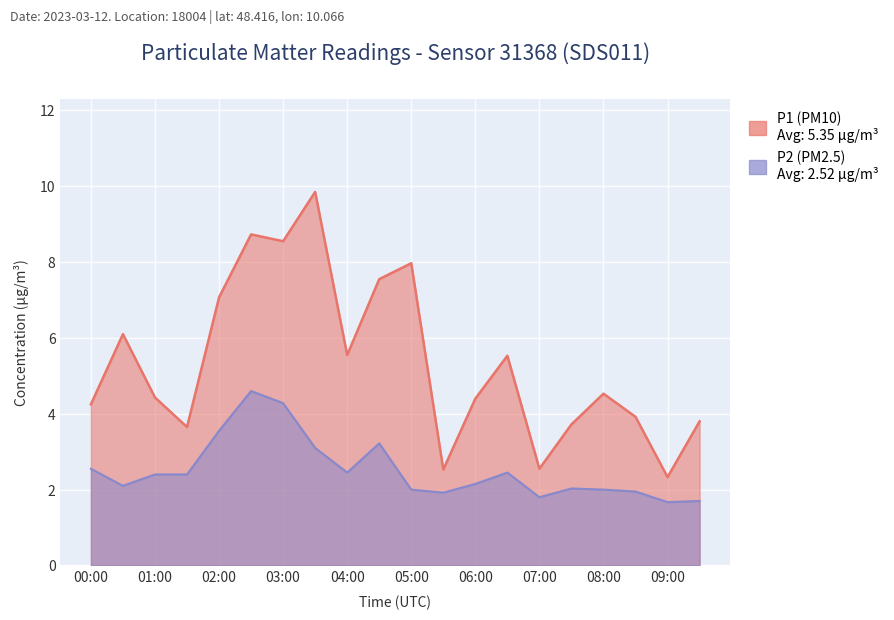

How many lines are shown in the chart?

2